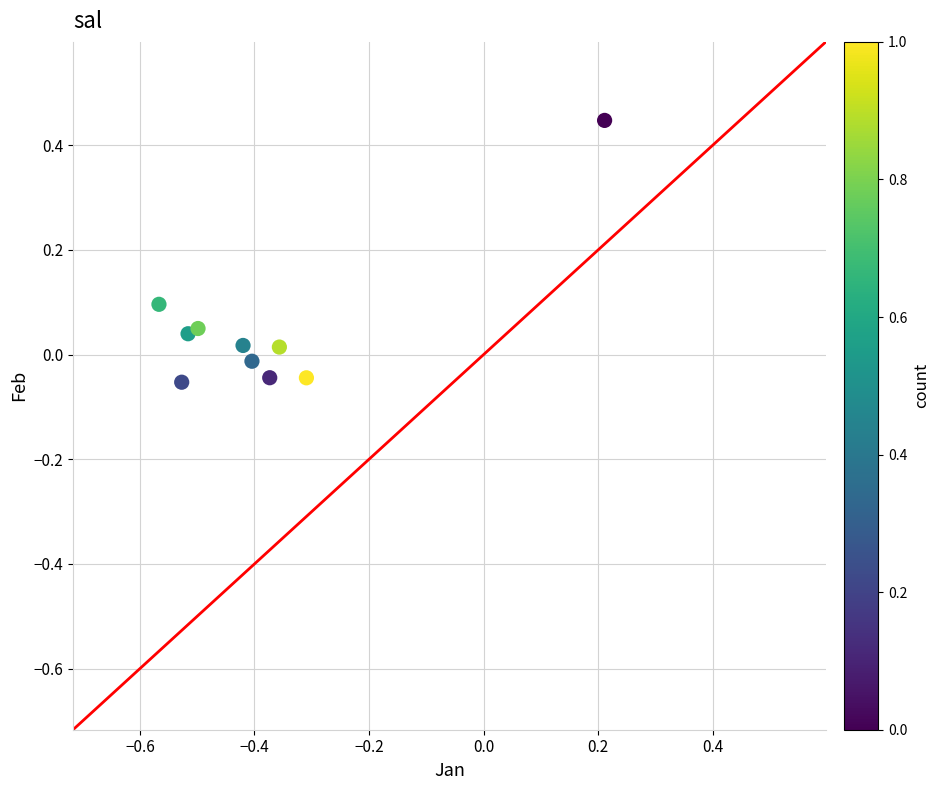

What is the range of X values (max minus min)?

0.8